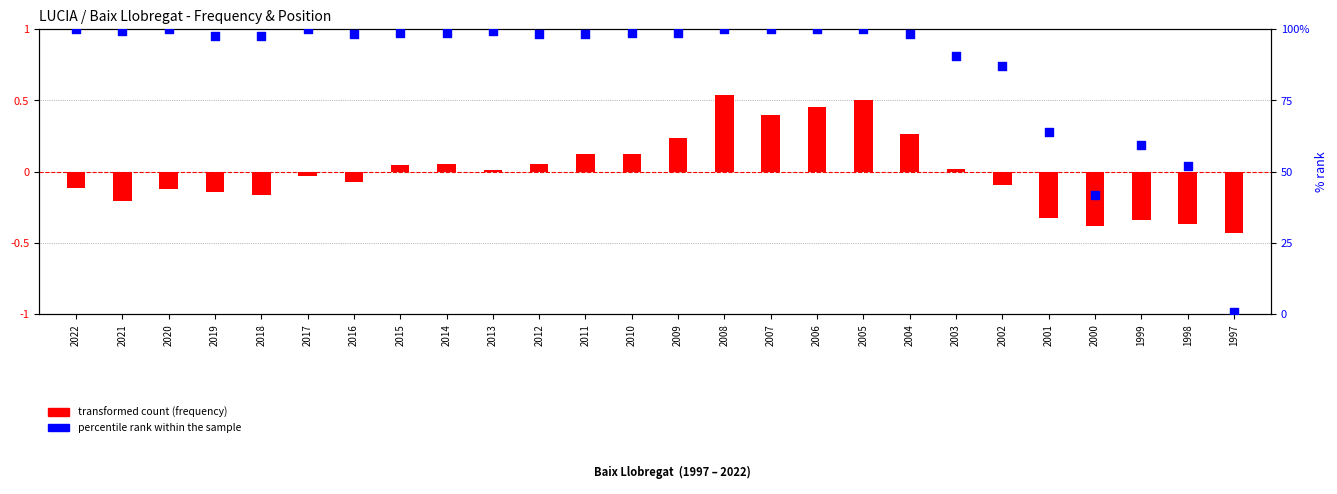

Is the value of percentile rank within the sample at 2009 greater than the value of transformed count (frequency) at 2018?

Yes